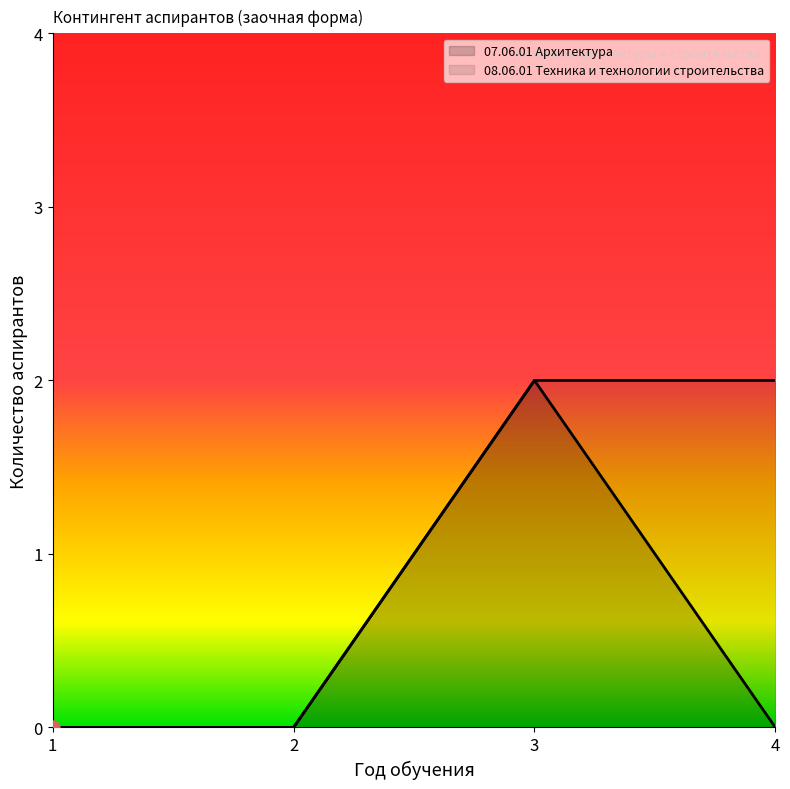

At which category is the sum across all series the highest?

3